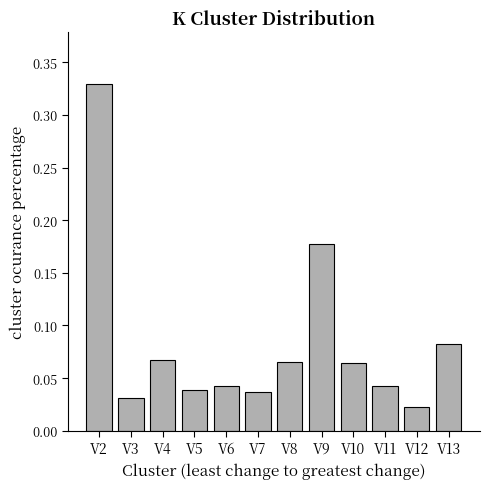

What is the change in value from V2 to V11?

-0.3